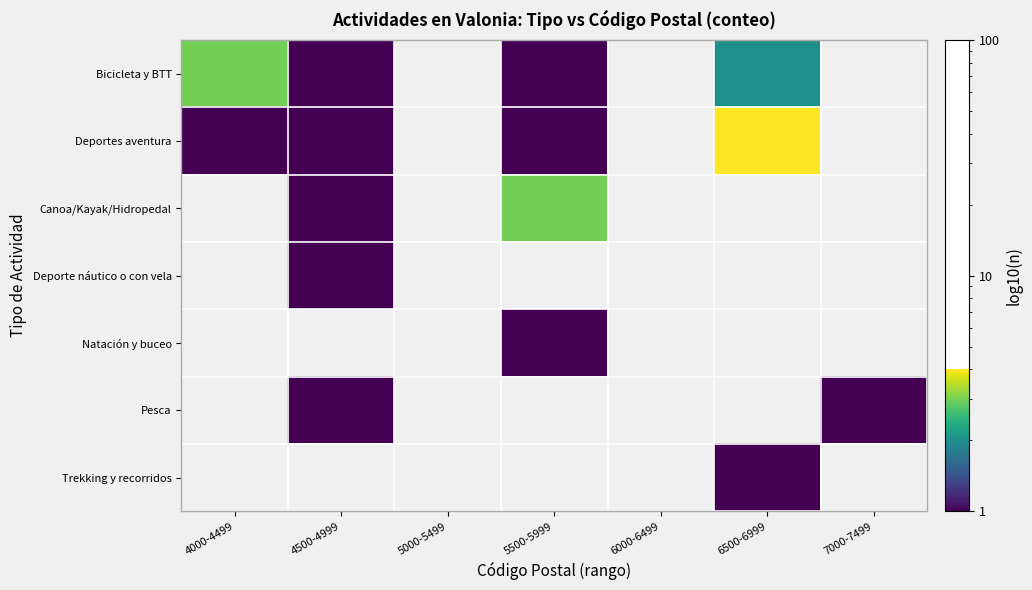

Which series has the largest range (max minus min)?

Deportes aventura